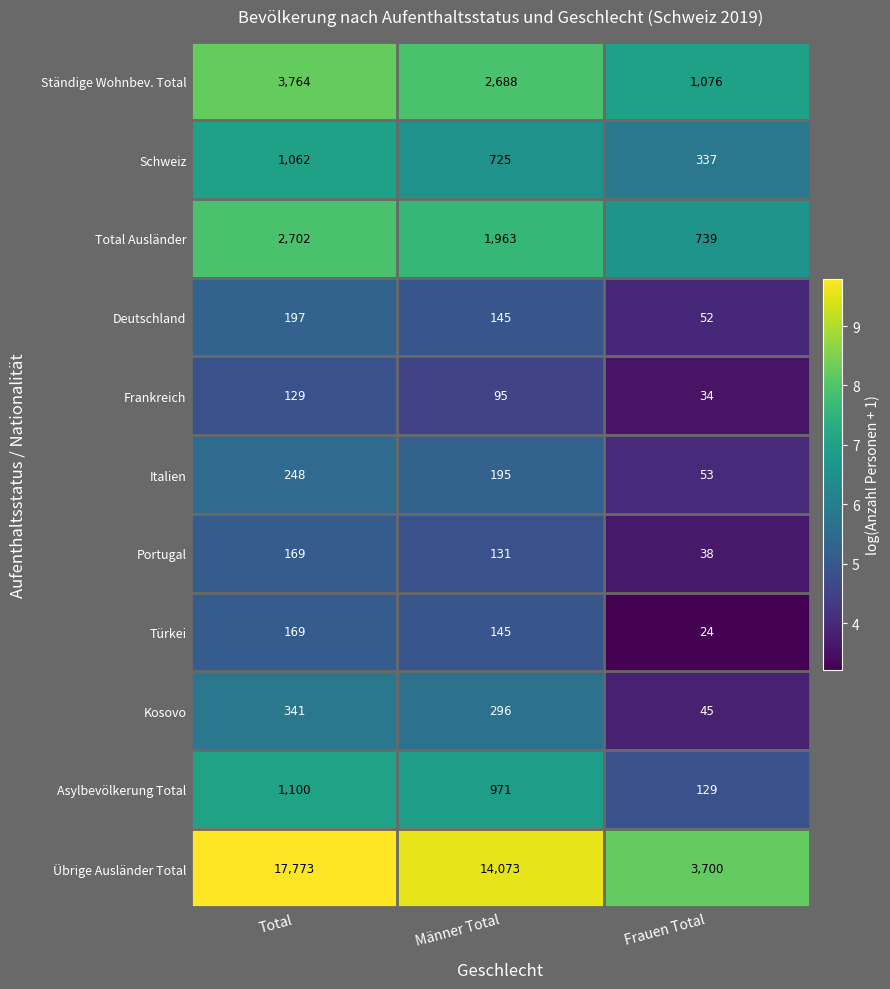

What is the total value across all series at Frauen Total?

6227